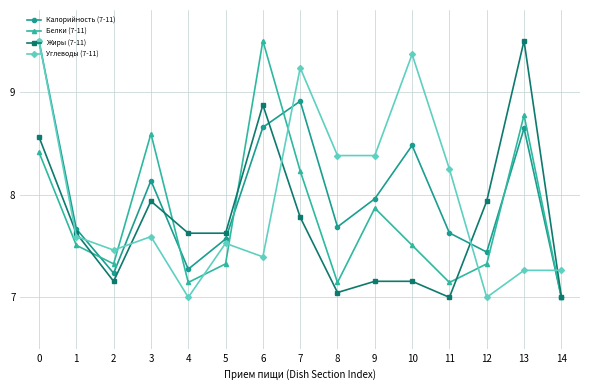

Count the number of categories in the chart.

15